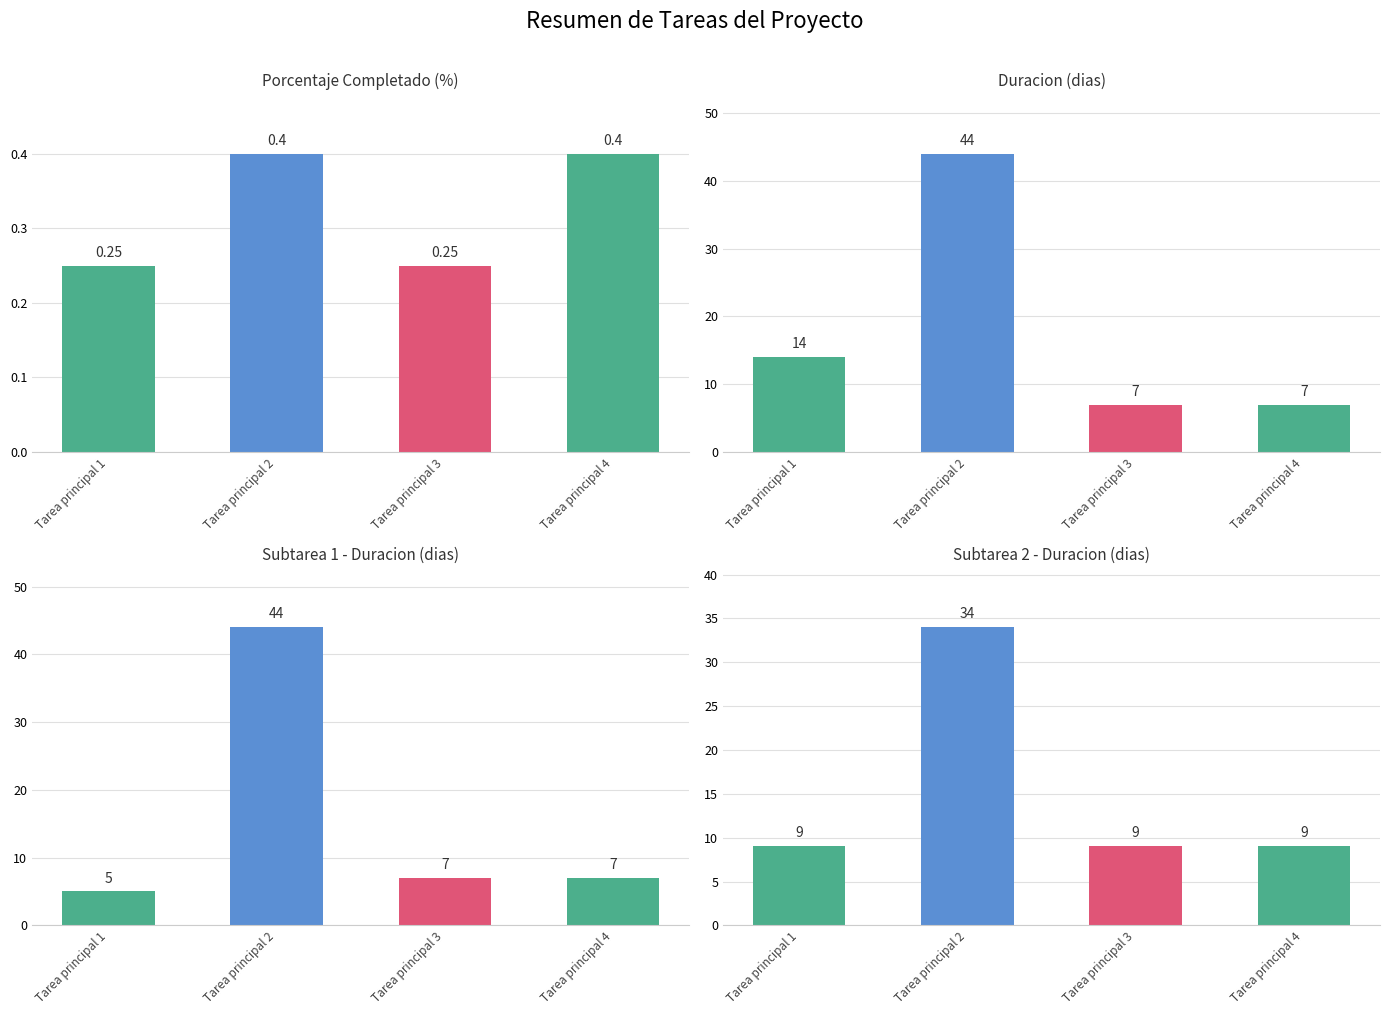

Is the value of Duracion (dias) at Tarea principal 1 greater than the value of Porcentaje Completado at Tarea principal 1?

Yes